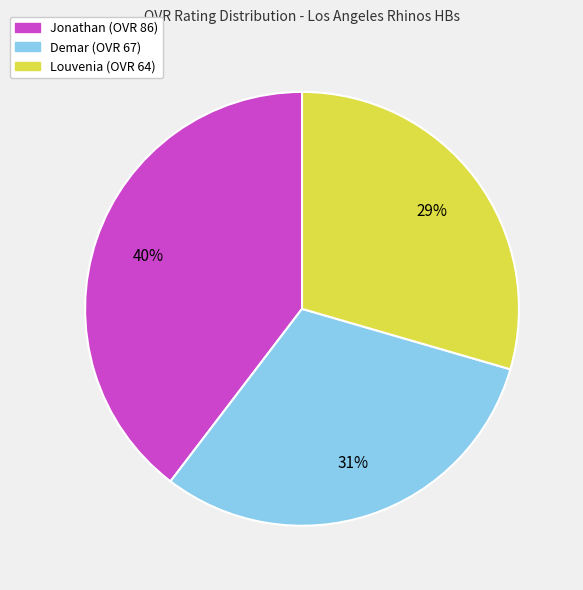

Is the sum of Louvenia and Demar greater than half?

Yes